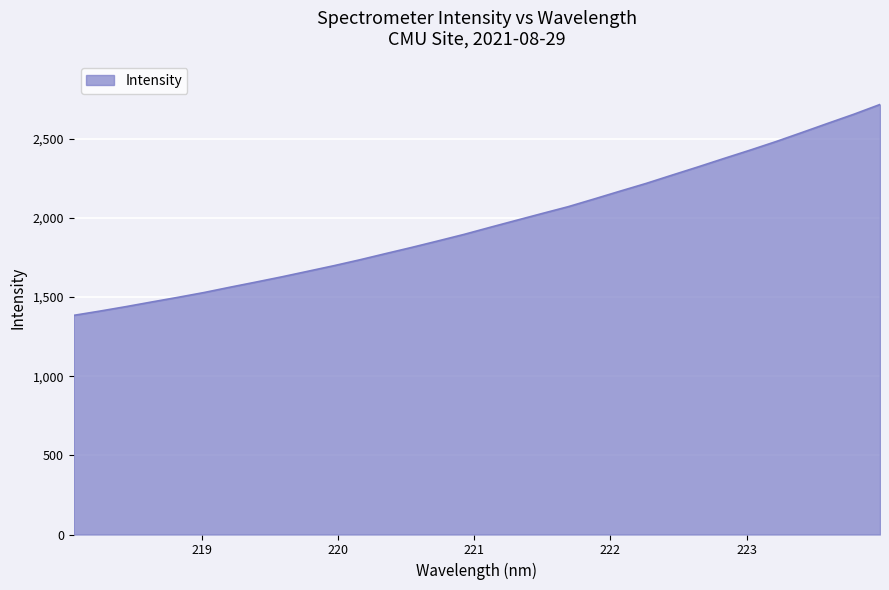

How many values are below 1940?

16